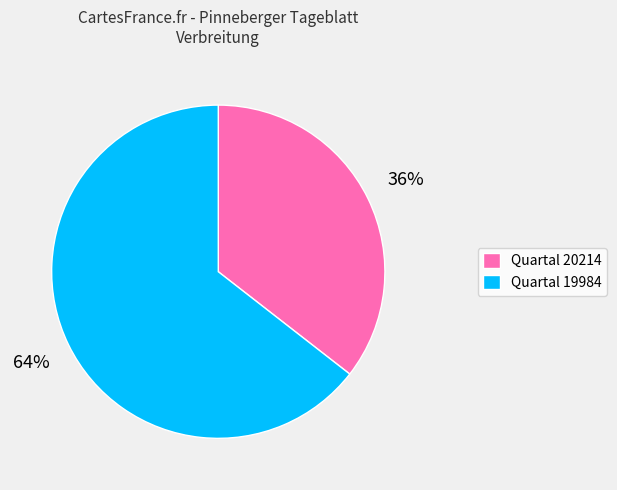

Combined, do Quartal 20214 and Quartal 19984 account for over 50%?

Yes